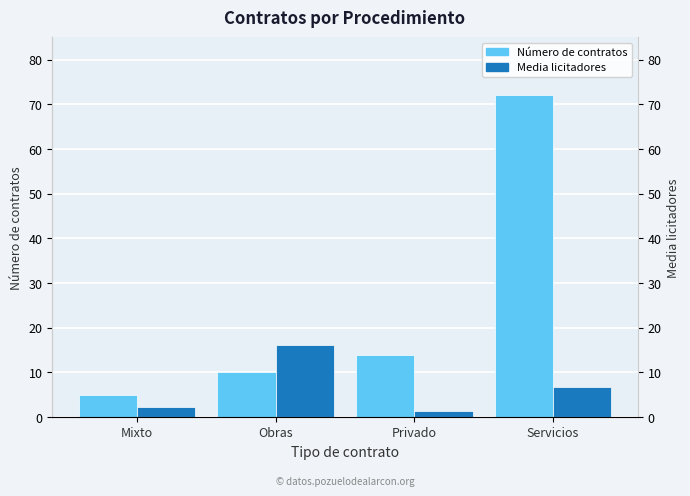

What is the label of the 3rd bar from the right?

Obras